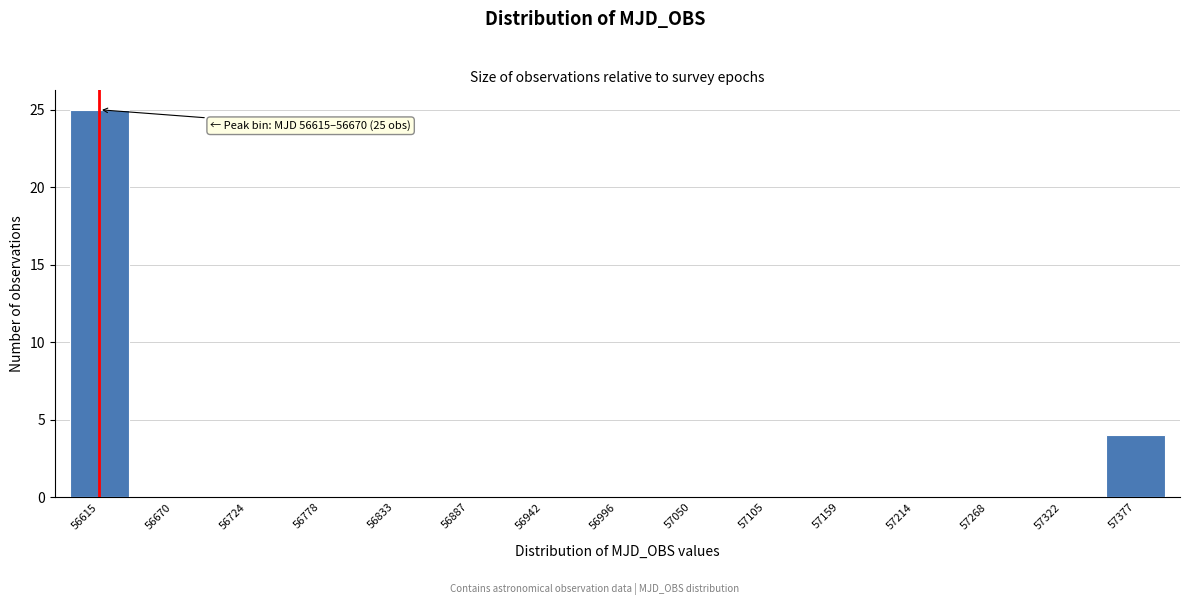

Reading right to left, list all the values displayed in this chart.

57377=4	57322=0	57268=0	57214=0	57159=0	57105=0	57050=0	56996=0	56942=0	56887=0	56833=0	56778=0	56724=0	56670=0	56615=25